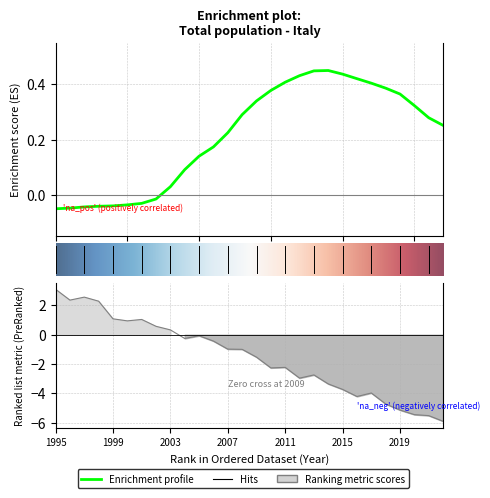

How many points are higher than both their immediate neighbors (excluding endpoints)?

1